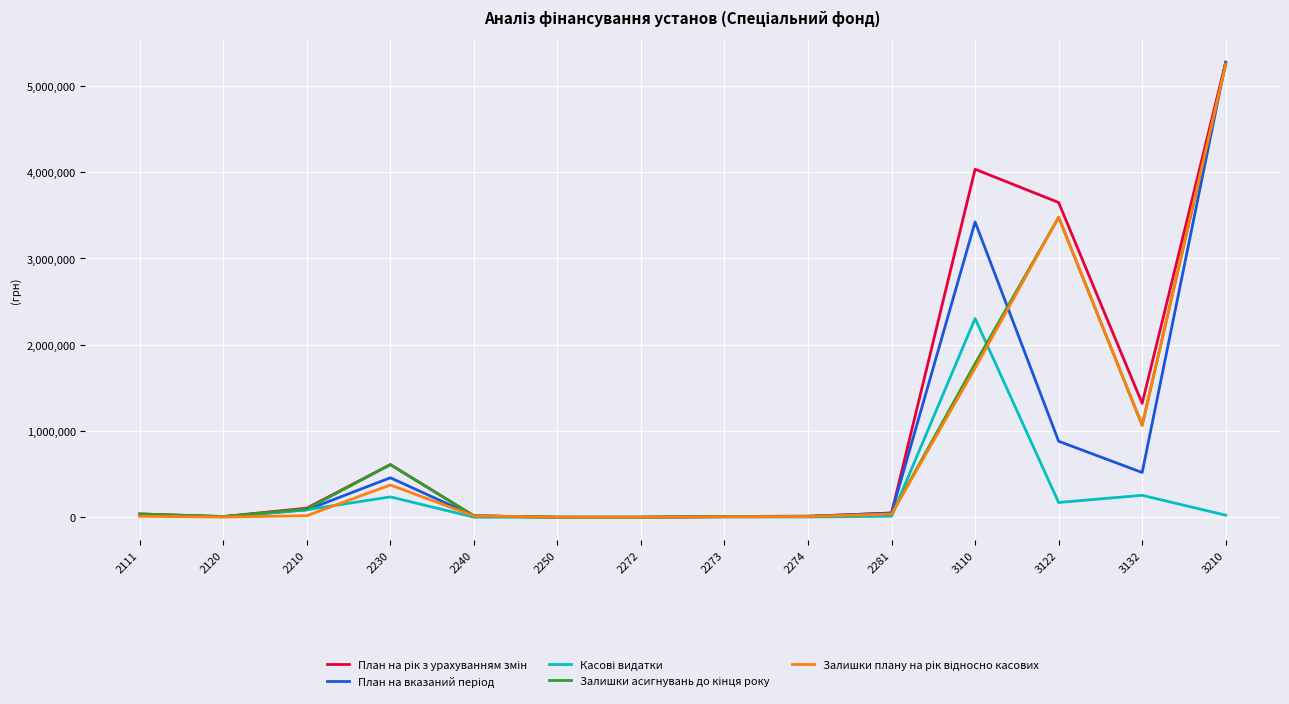

At which category is the sum across all series the highest?

3210